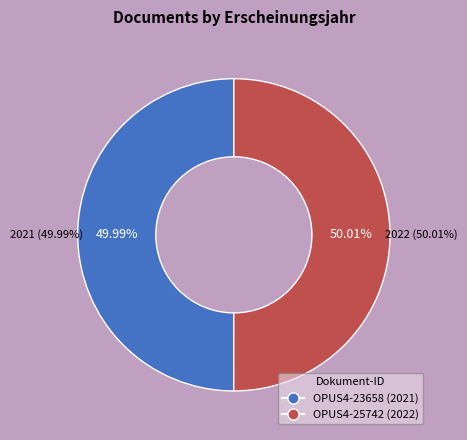

Between OPUS4-25742 (2022) and OPUS4-23658 (2021), which is larger?

OPUS4-25742 (2022)